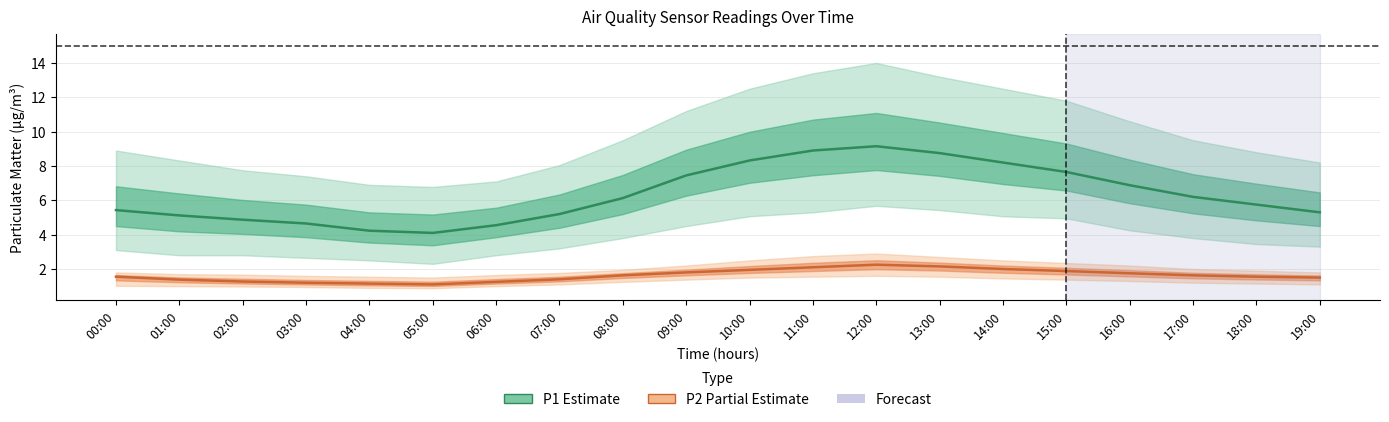

What is the minimum value for P2 (PM2.5)?

1.1